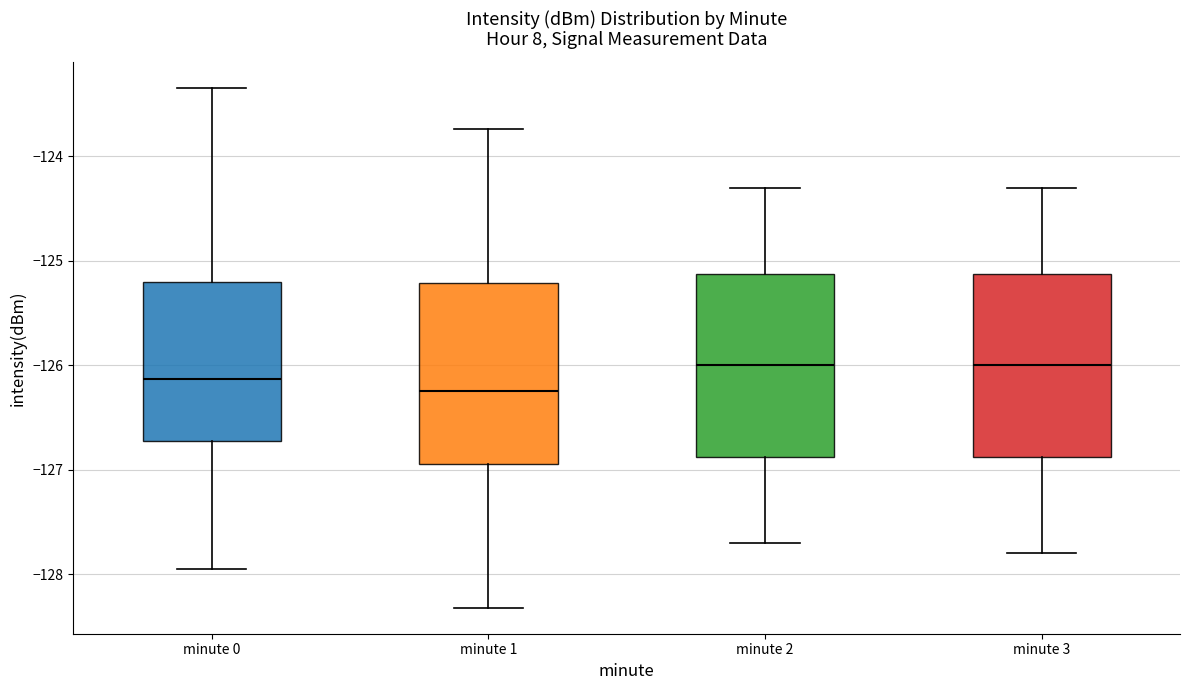

Reading left to right, transcribe this box plot: for each box, give where its median line is, the range the box spans, and where its two whiskers end, as read against the y-axis. The values are not printed on the chart, so give them approximately, as read against the axis.

minute 0: median -126.1, box -126.7 to -125.2, whiskers -128.0 to -123.3
minute 1: median -126.3, box -126.9 to -125.2, whiskers -128.3 to -123.7
minute 2: median -126.0, box -126.9 to -125.1, whiskers -127.7 to -124.3
minute 3: median -126.0, box -126.9 to -125.1, whiskers -127.8 to -124.3